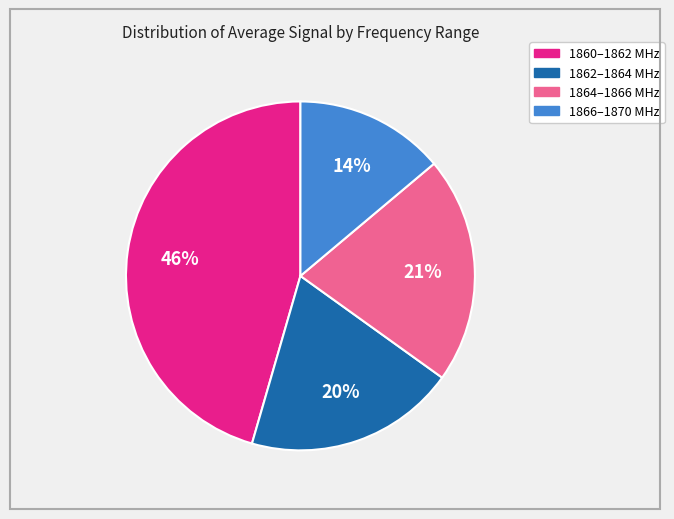

To the nearest percent, what is the average slice percentage?

25%